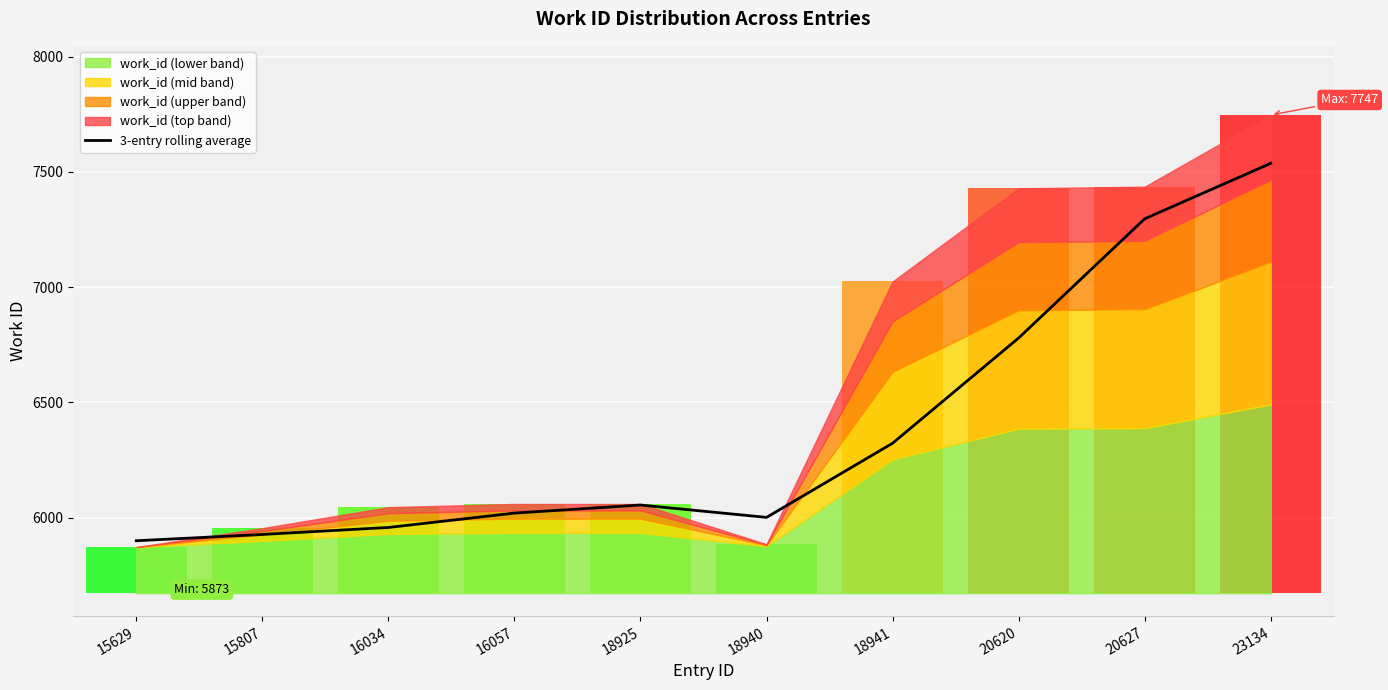

The chart shows a value of 8083.1 at 18940. True or false?

False